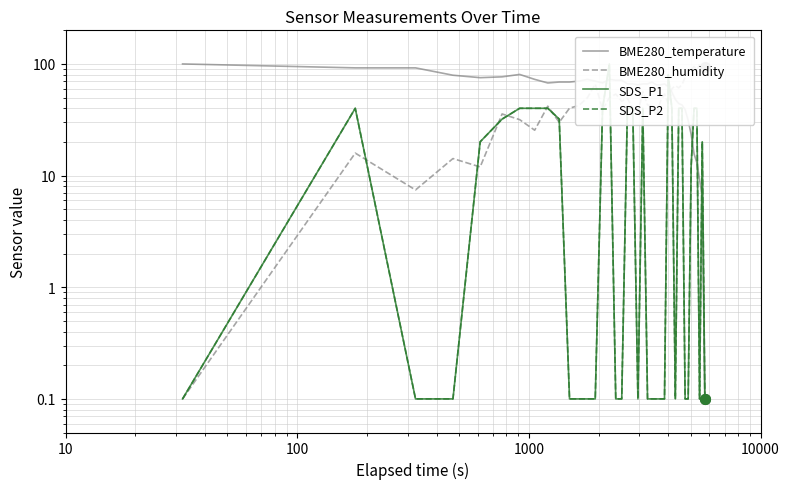

Reading right to left, transcribe all the data shown in this chart.

BME280_temperature: 0.1	6.6	9.2	13.1	15.7	23.5	31.2	39.0	42.9	44.2	48.1	55.9	62.4	66.3	65.0	65.0	68.9	66.3	66.3	65.0	66.3	66.3	71.5	71.5	72.8	67.6	70.2	72.8	70.2	68.9	68.9	67.6	72.8	80.5	76.6	75.3	79.2	92.2	92.2	100.0
BME280_humidity: 93.8	88.7	100.0	87.6	94.9	88.1	85.9	75.7	65.0	61.1	63.9	59.9	44.1	53.7	46.4	34.5	41.9	43.0	56.5	36.8	39.6	49.2	46.4	53.7	49.8	39.0	66.1	49.8	42.4	40.2	30.0	41.9	25.5	31.7	35.7	12.0	14.2	7.4	15.9	0.1
SDS_P1: 0.1	20.1	0.1	40.1	40.1	12.1	0.1	0.1	40.1	40.1	0.1	40.1	80.0	0.1	0.1	0.1	0.1	0.1	40.1	0.1	40.1	40.1	0.1	0.1	100.0	40.1	0.1	0.1	0.1	0.1	32.1	40.1	40.1	40.1	32.1	20.1	0.1	0.1	40.1	0.1
SDS_P2: 0.1	20.1	0.1	40.1	40.1	12.1	0.1	0.1	40.1	40.1	0.1	40.1	80.0	0.1	0.1	0.1	0.1	0.1	40.1	0.1	40.1	40.1	0.1	0.1	100.0	40.1	0.1	0.1	0.1	0.1	32.1	40.1	40.1	40.1	32.1	20.1	0.1	0.1	40.1	0.1